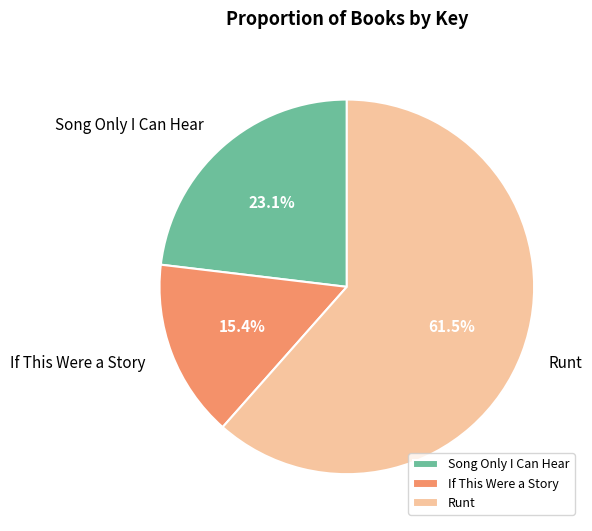

To the nearest percent, what is the difference between the largest and smallest slice percentages?

46%